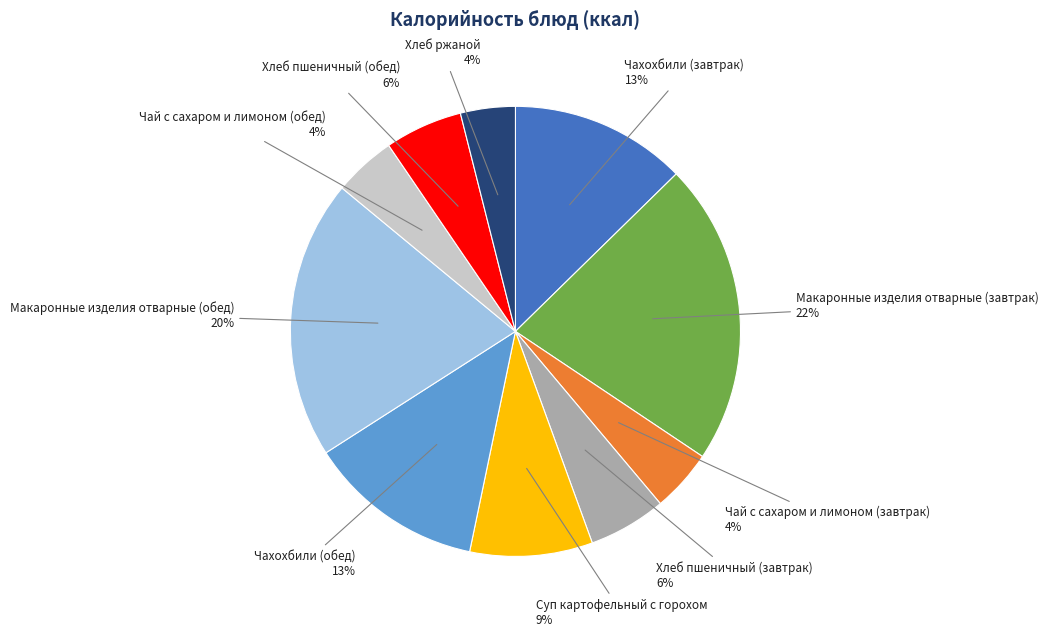

Is there a majority slice in this chart?

No